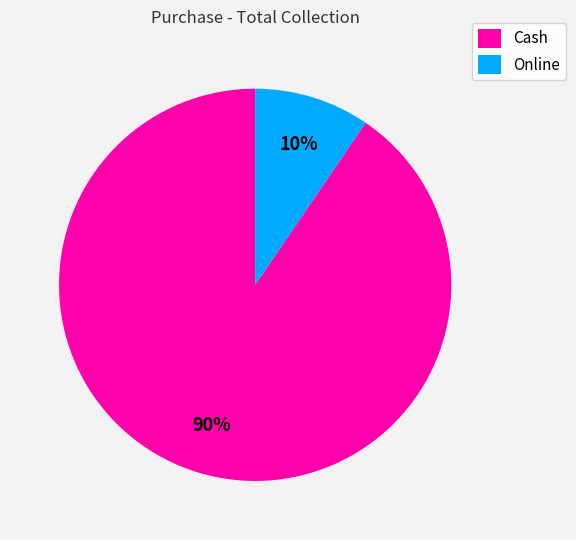

Which has a higher value, Cash or Online?

Cash